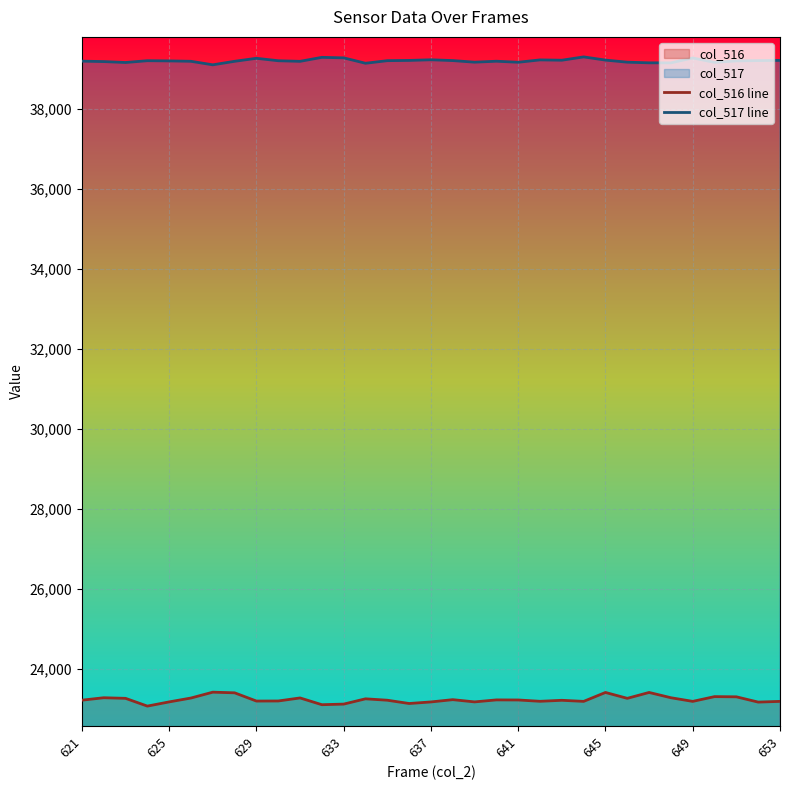

What is the spread (max minus min) of values at 621?

15966